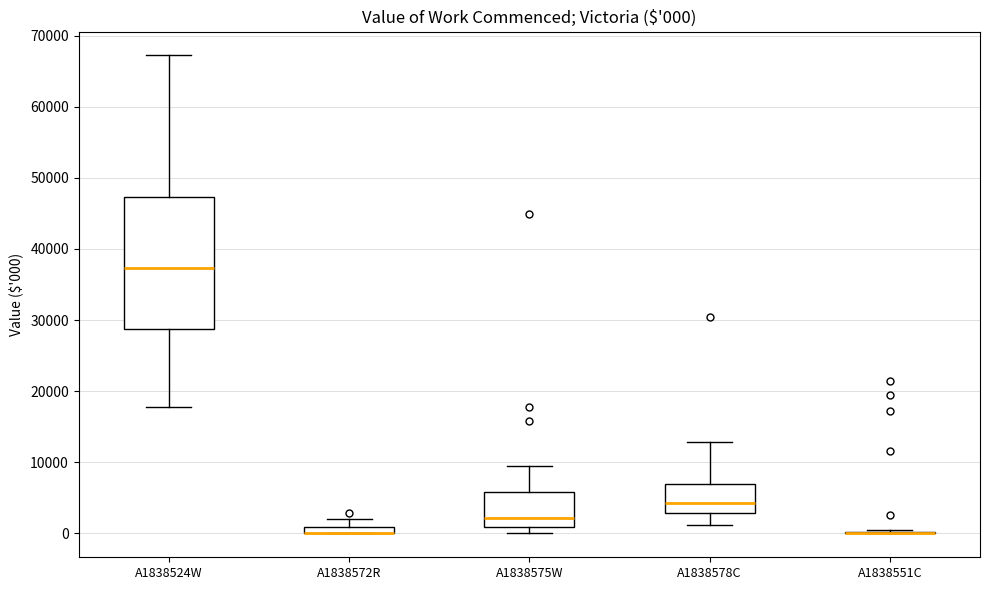

Comparing the boxes themselves (not the whiskers), which one is the tallest?

A1838524W